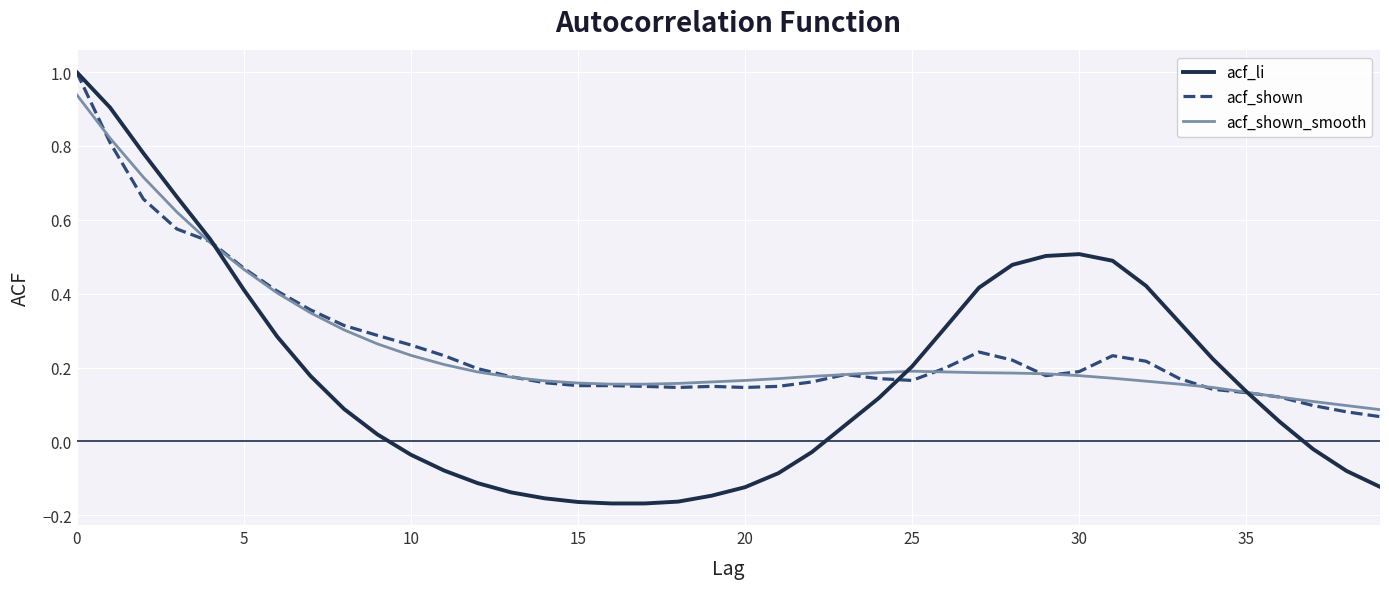

What is the highest value of the acf_li series?

1.0